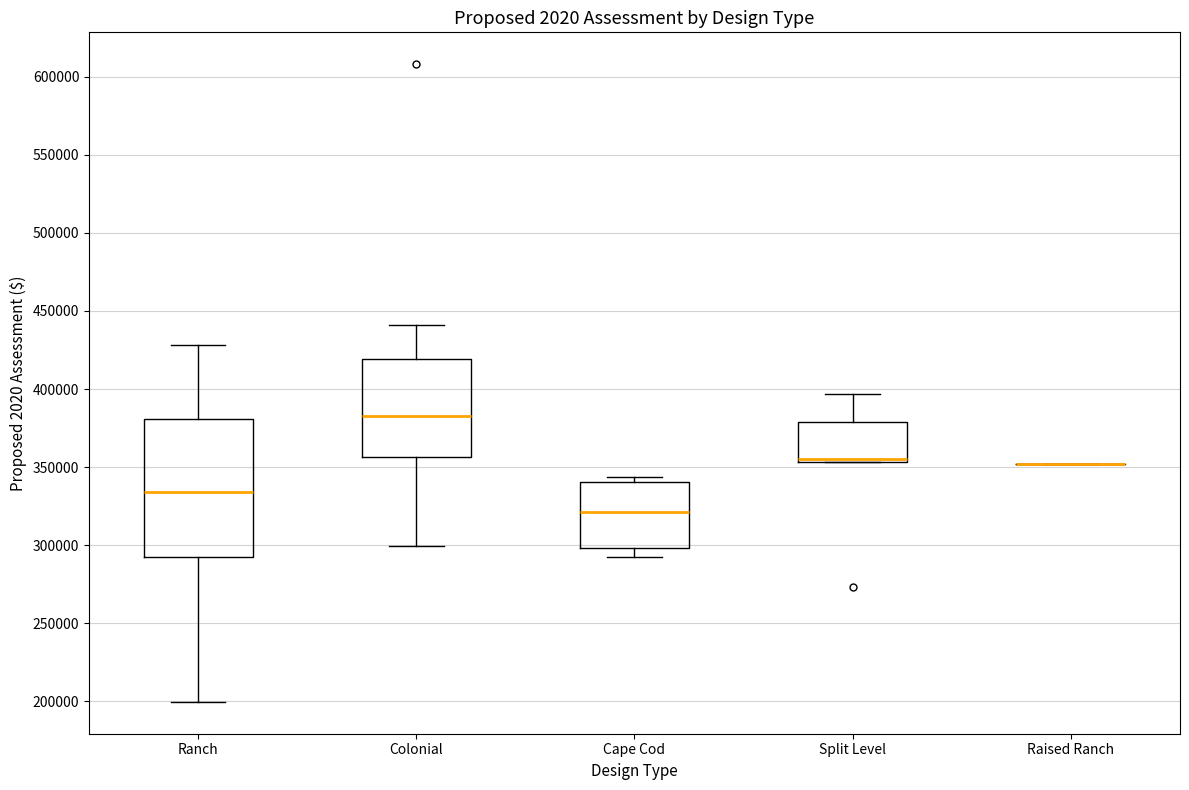

Which box is the tallest, from its lower edge to its upper edge?

Ranch